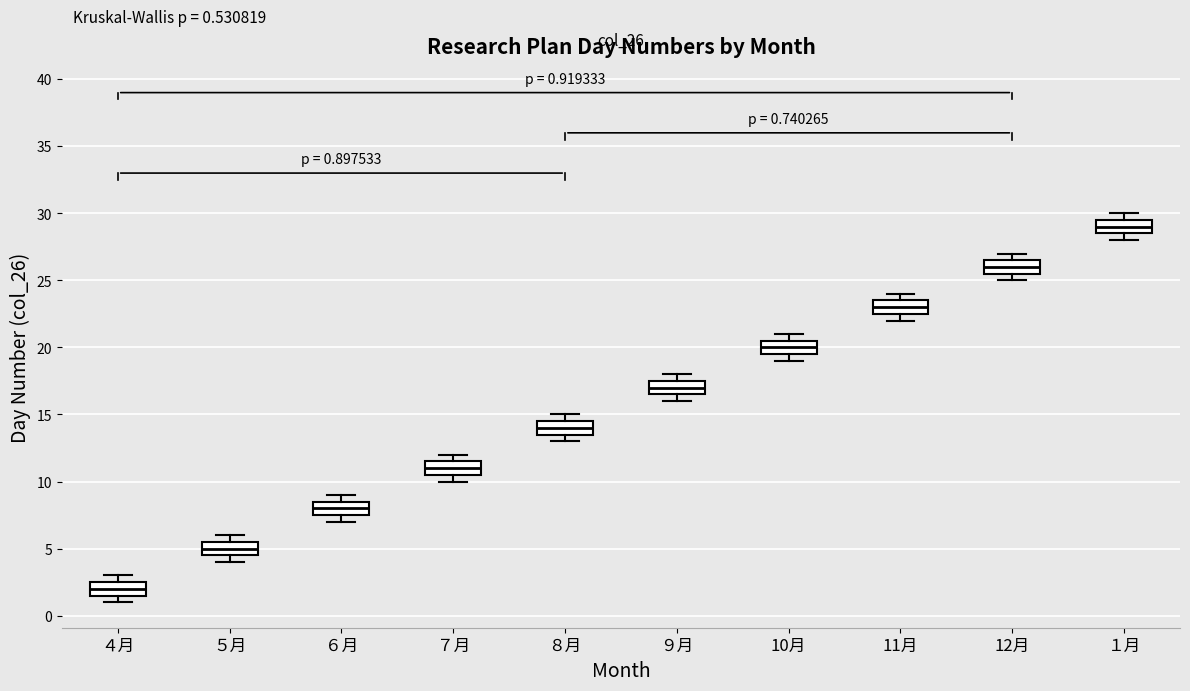

Which box's median line is the lowest?

４月